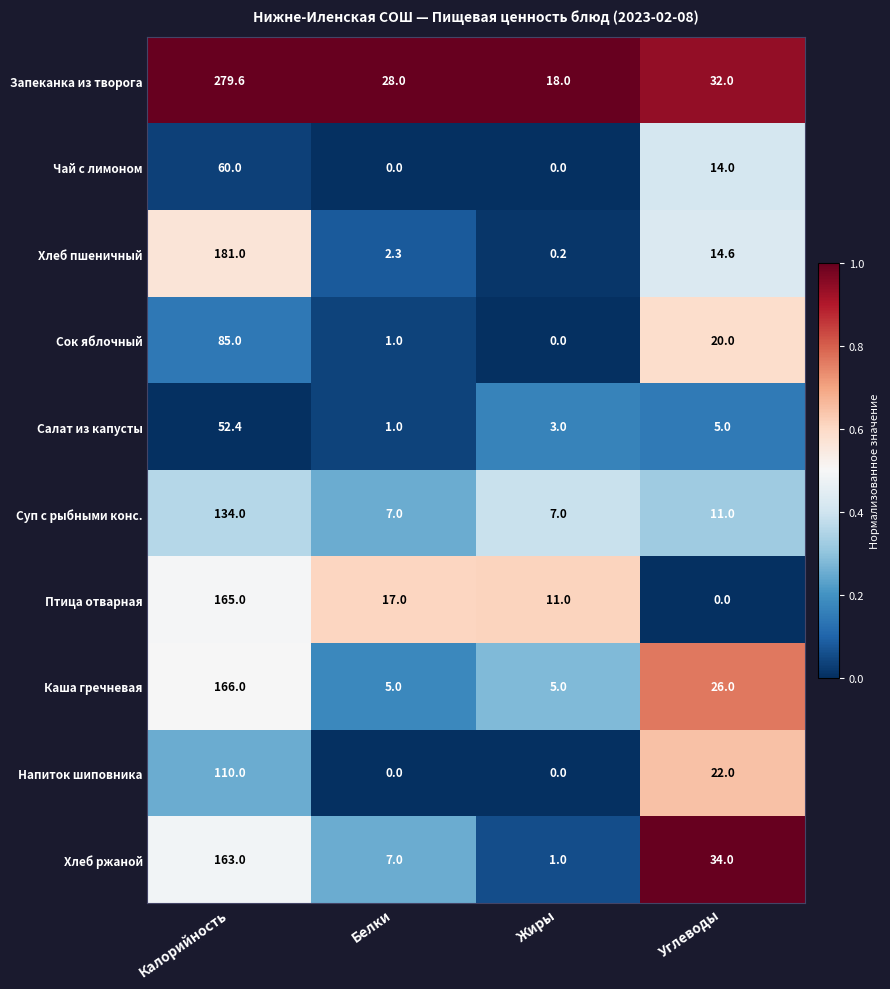

Which series changed the most between Белки and Углеводы?

Хлеб ржаной